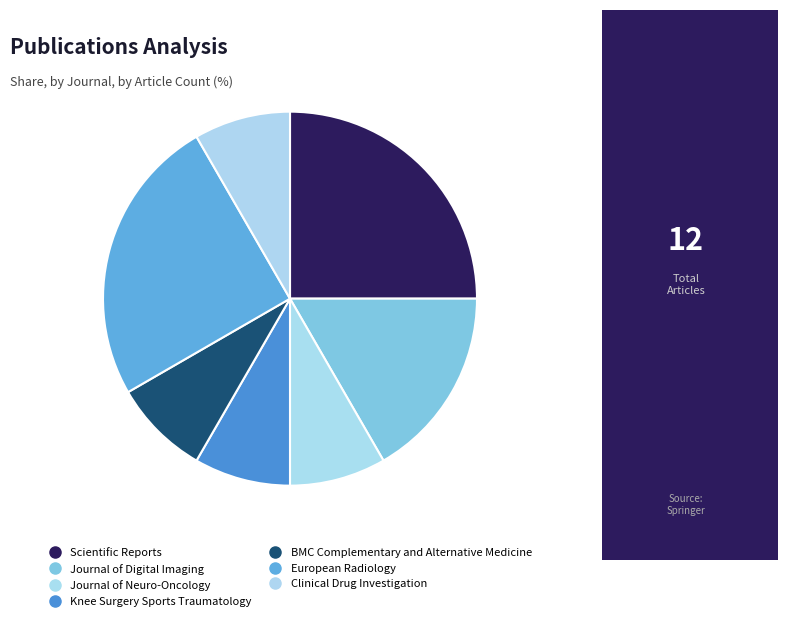

To the nearest percent, what percentage of the pie is Journal of Neuro-Oncology?

8%